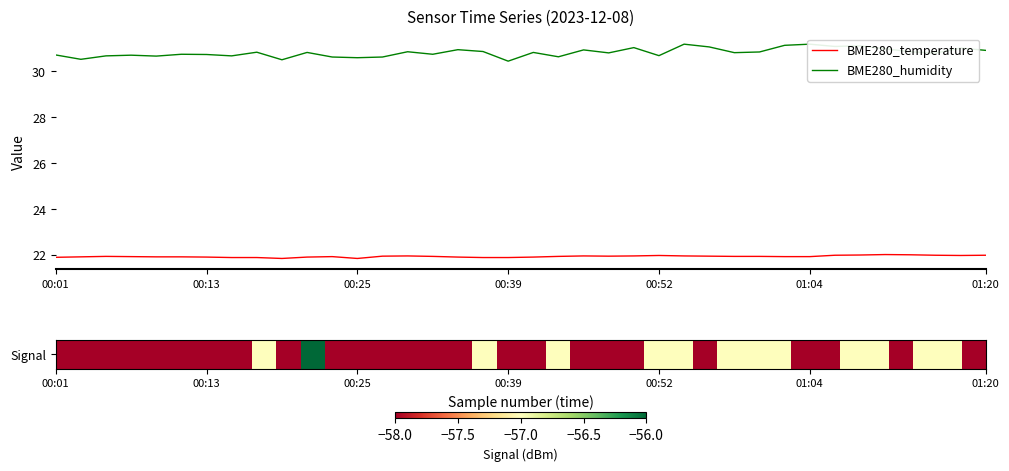

What is the difference between the maximum and second lowest values in the BME280_temperature series?

0.2